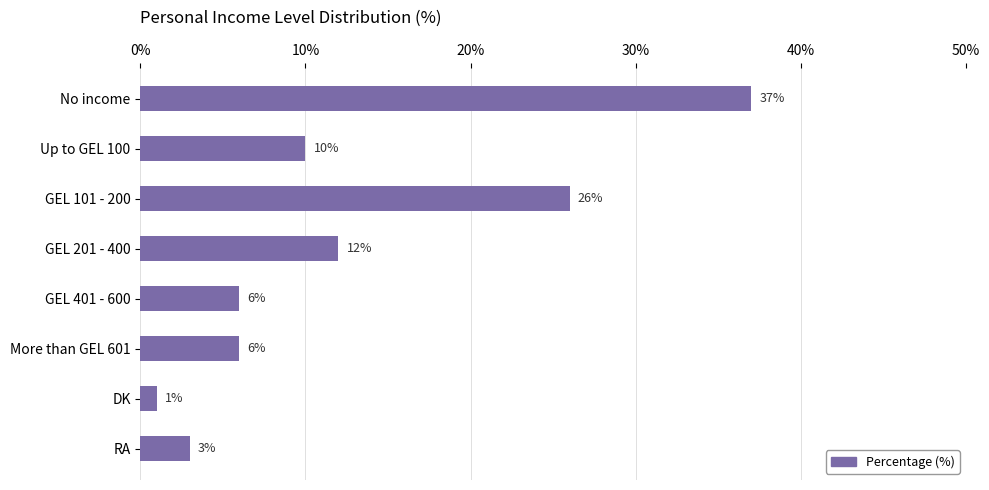

What is the label of the 4th bar from the top?

GEL 201 - 400